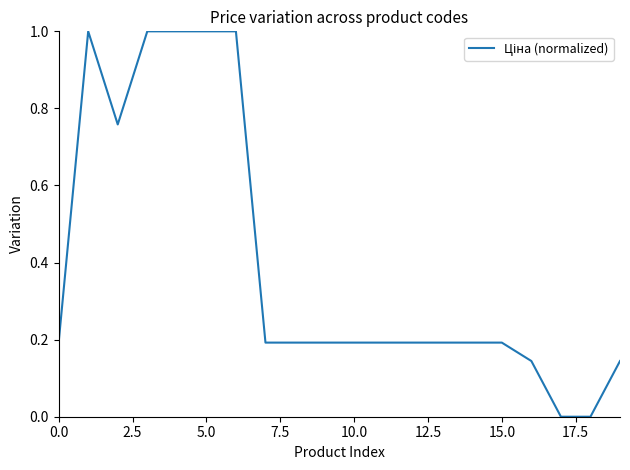

What is the greatest value displayed?

1.0